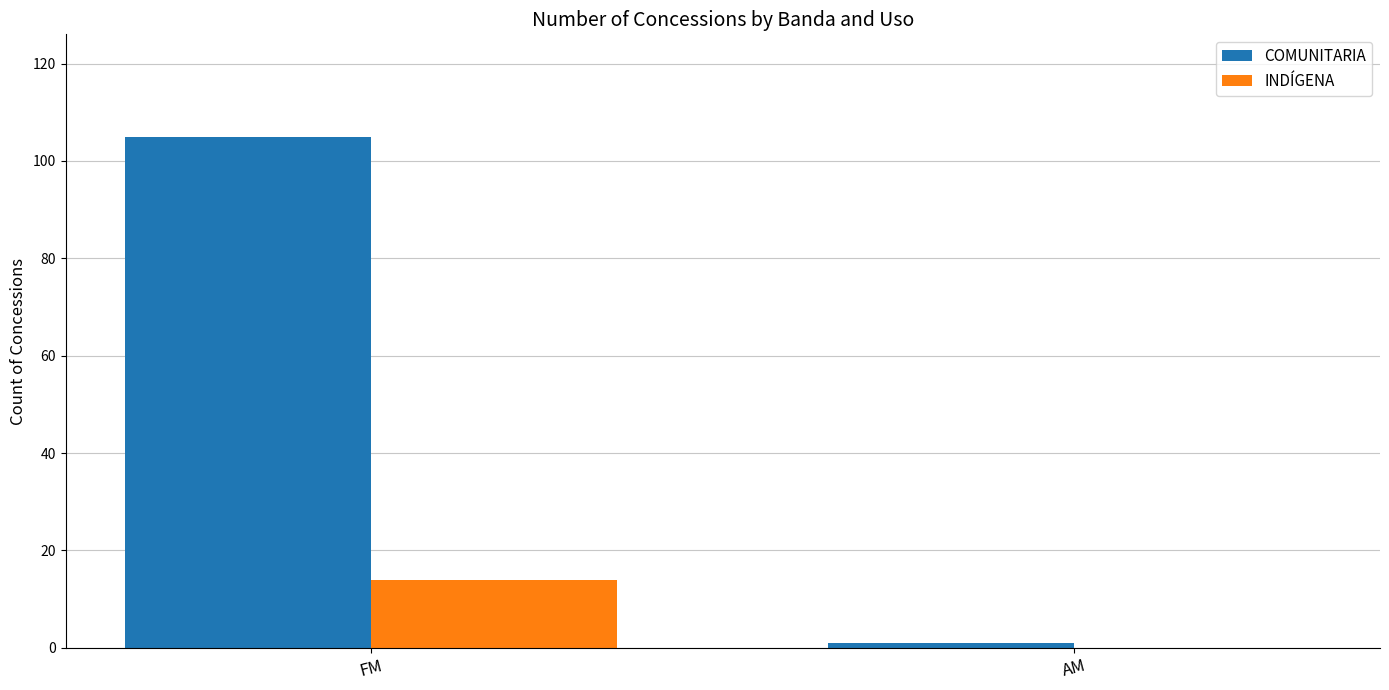

What is the total value across all series at FM?

119